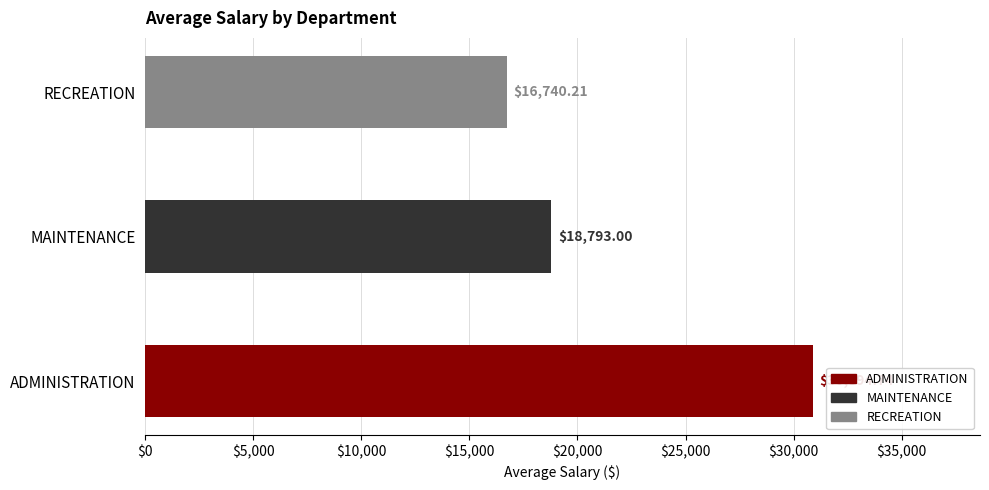

What is the difference between the values at ADMINISTRATION and RECREATION?

14154.5